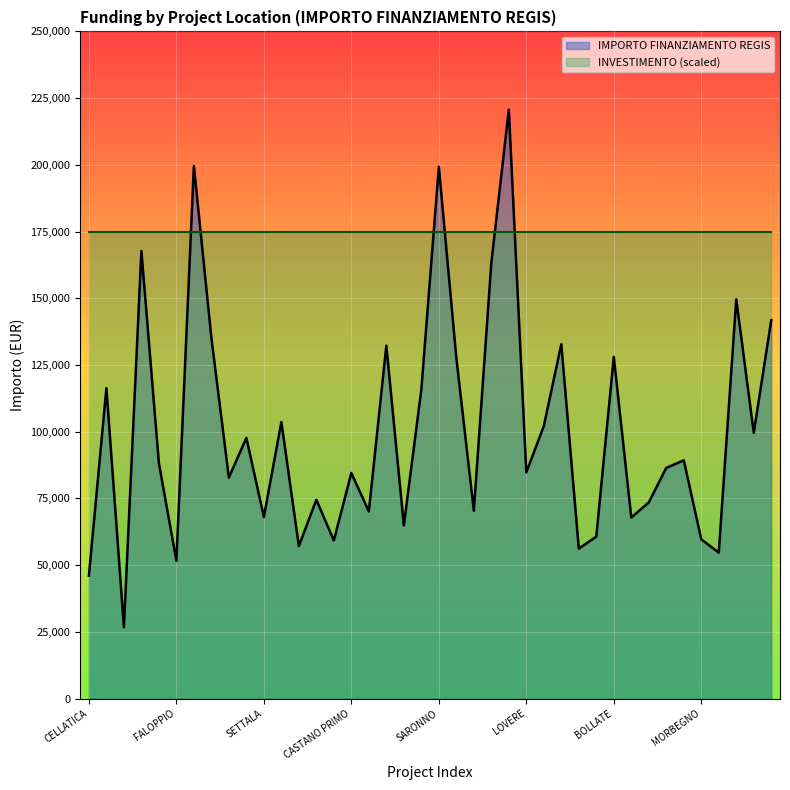

At which label is the value closest to 123696?

GALLARATE